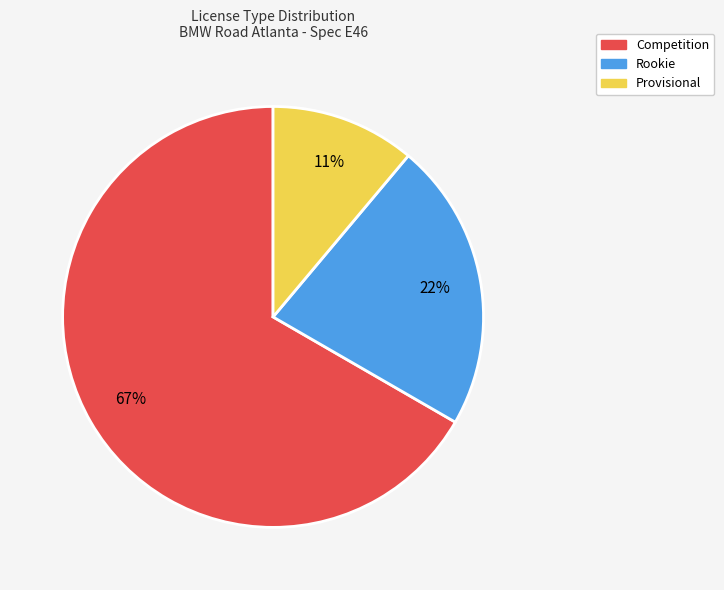

The Competition slice represents 79% of the pie. True or false?

False